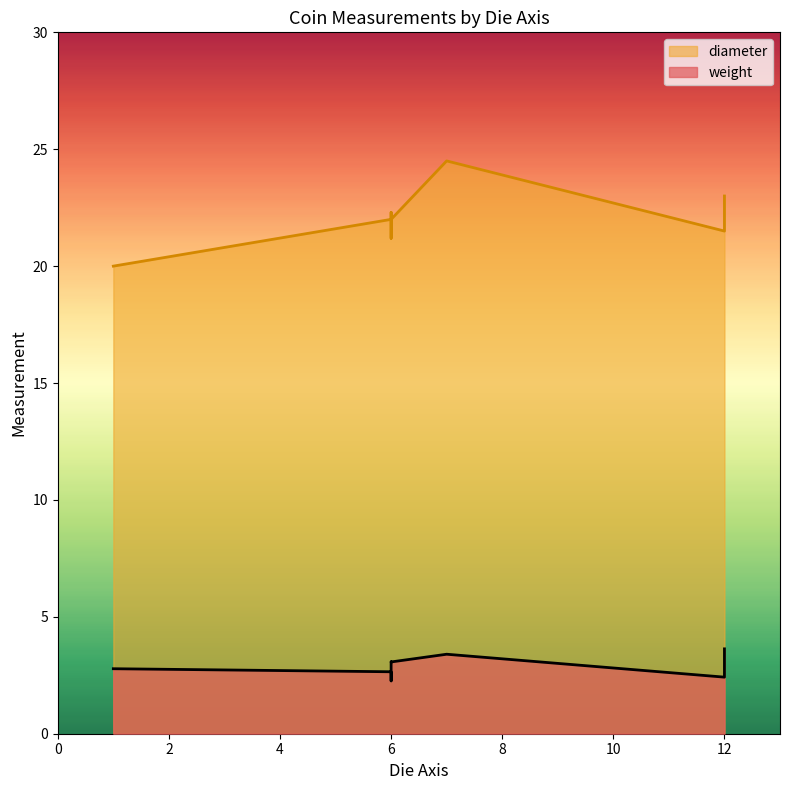

True or false: weight and diameter intersect in this chart.

False